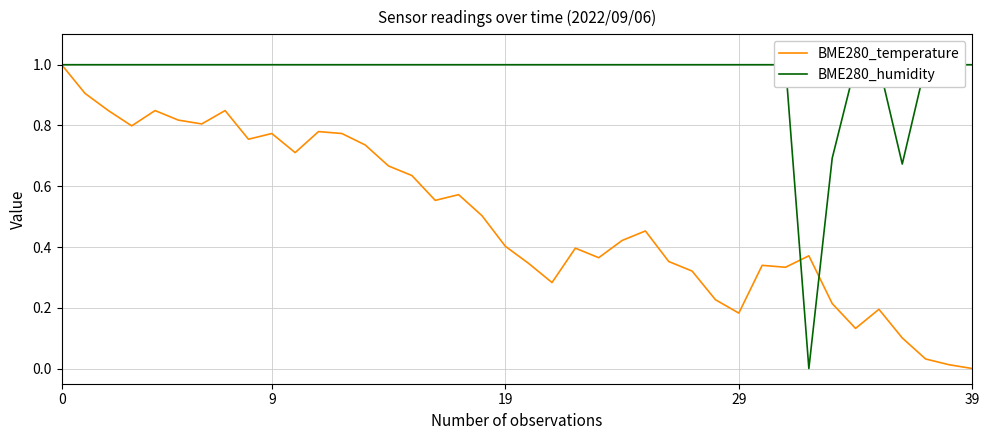

Is the value of BME280_temperature at 18 greater than the value of BME280_humidity at 14?

No